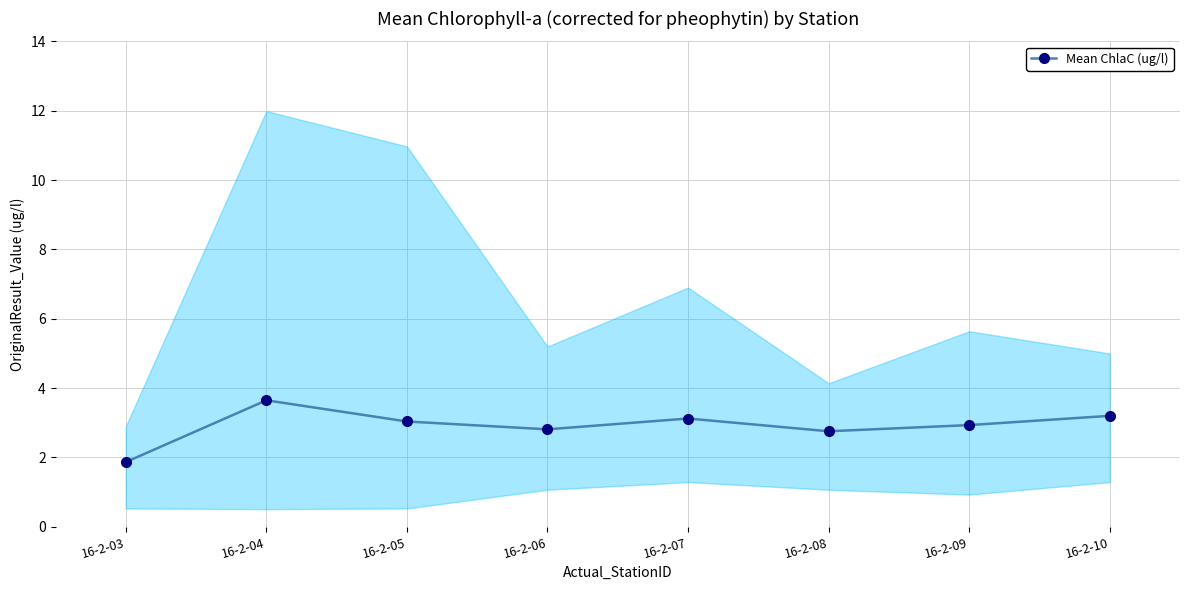

True or false: there are more than 0 points higher than both neighbors.

True